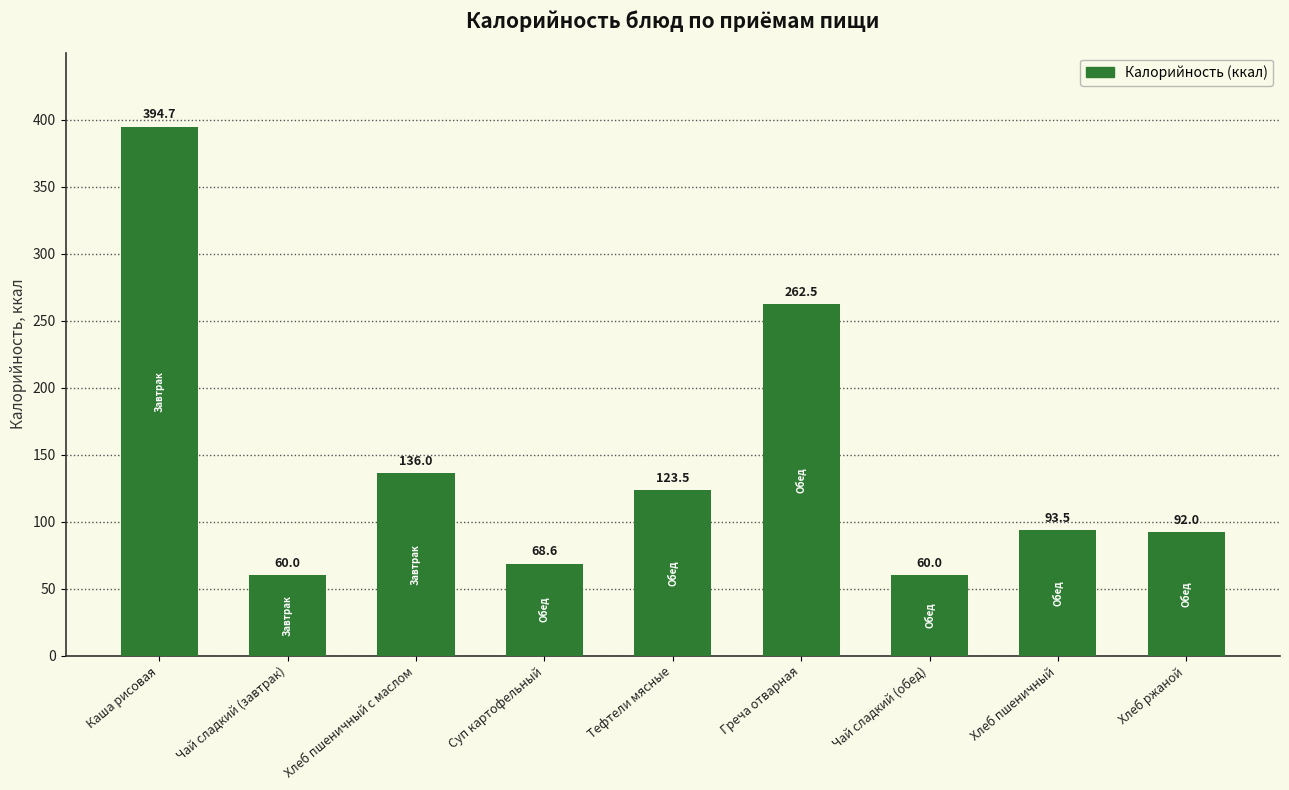

What is the label of the 8th bar from the left?

Хлеб пшеничный